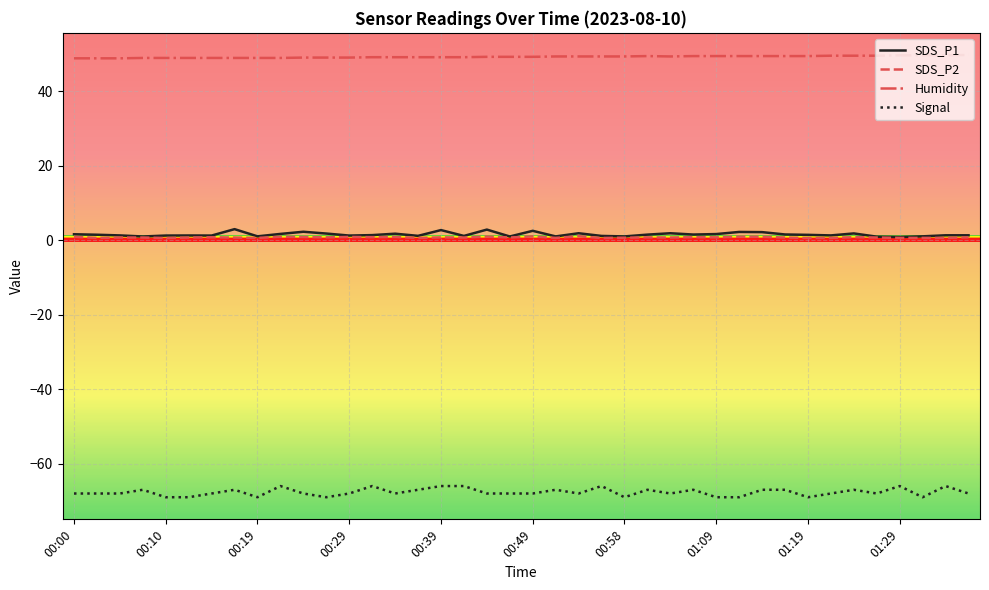

Which series has the largest total across all categories?

Humidity